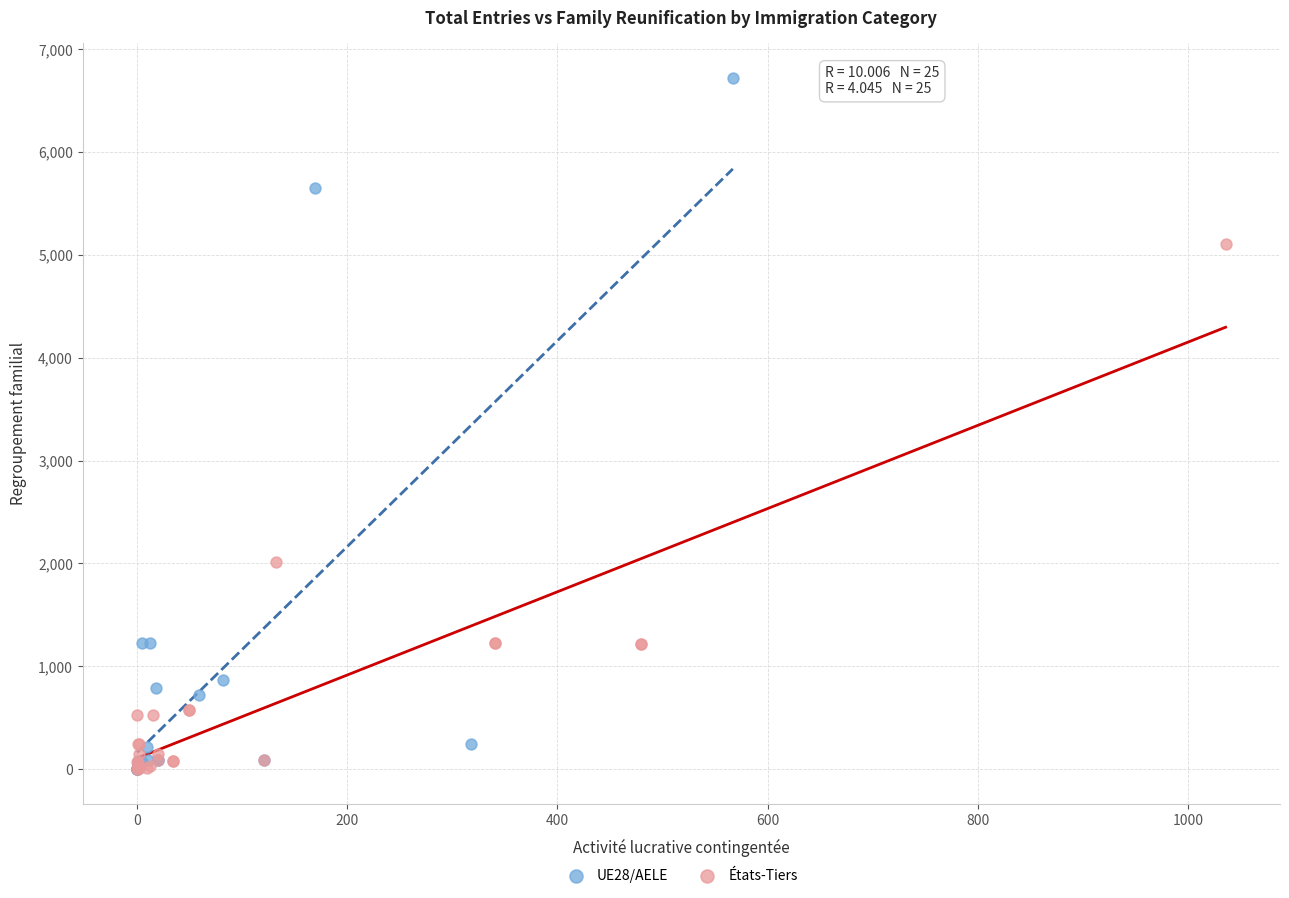

Which series contains the highest Y value?

UE28/AELE